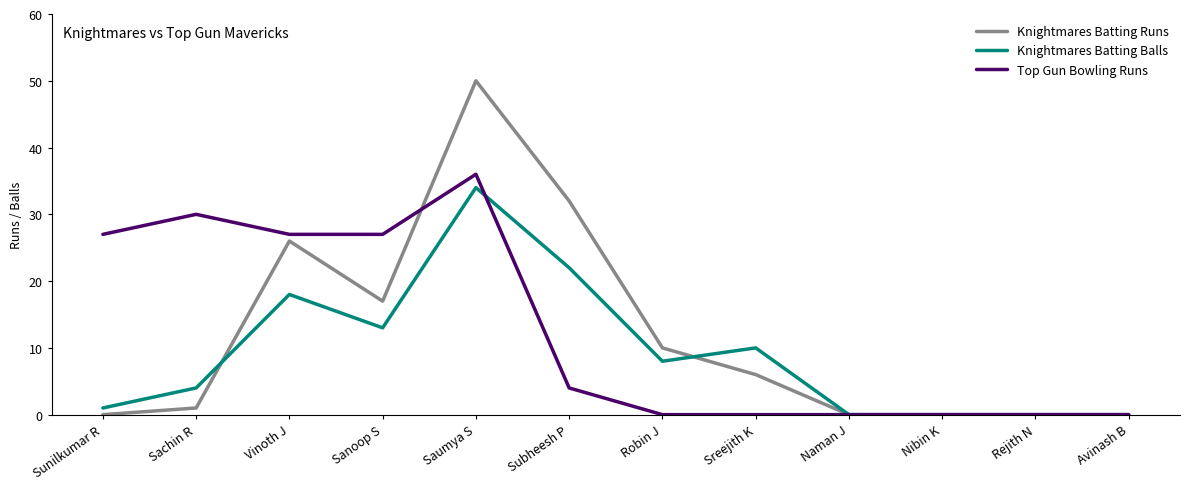

Which series has the largest total across all categories?

Top Gun Bowling Runs